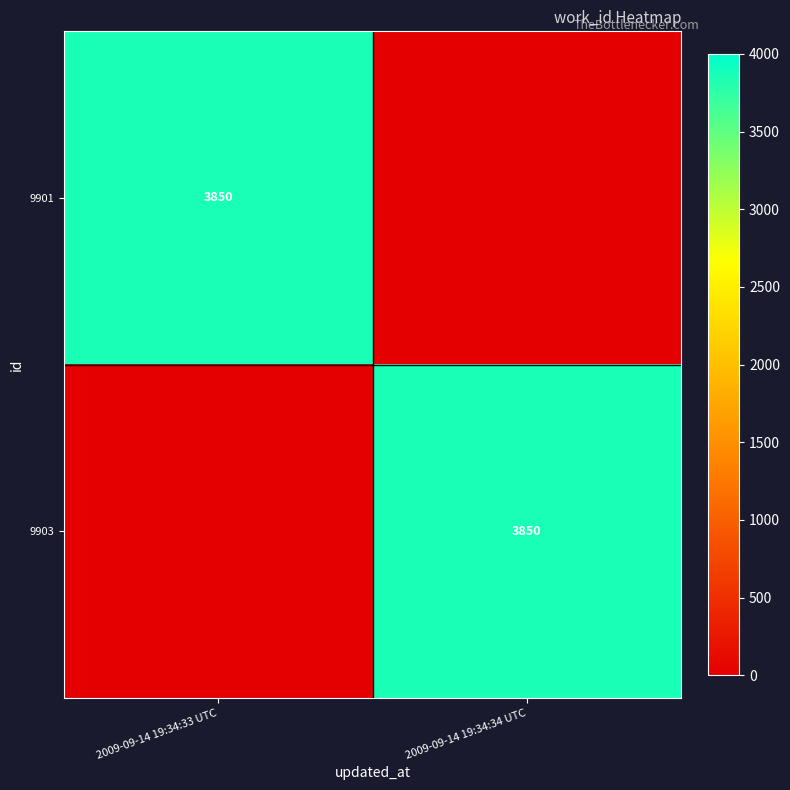

How many series are shown in this chart?

2